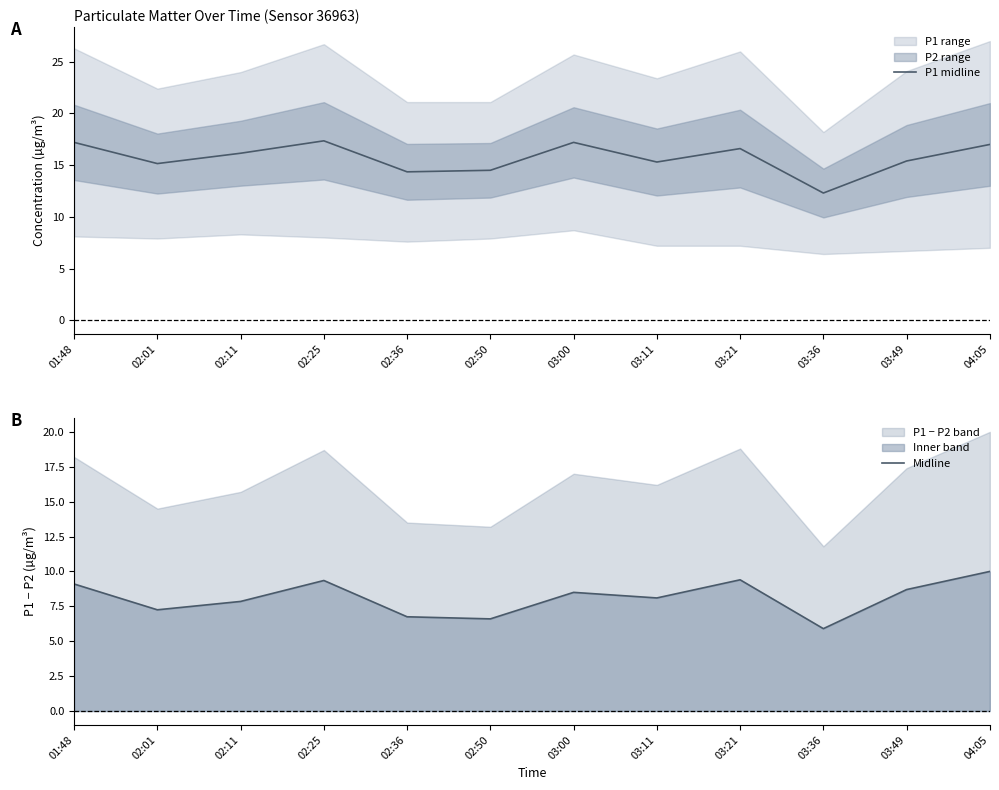

What is the minimum value for P1 midline?

12.3